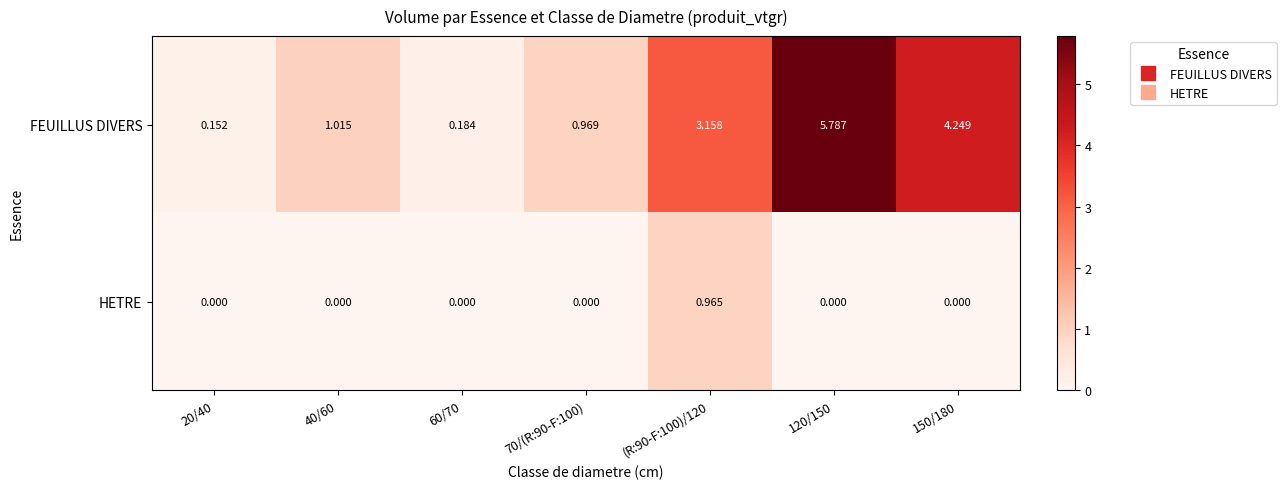

Rank the series by their average value, from lowest to highest.

HETRE, FEUILLUS DIVERS